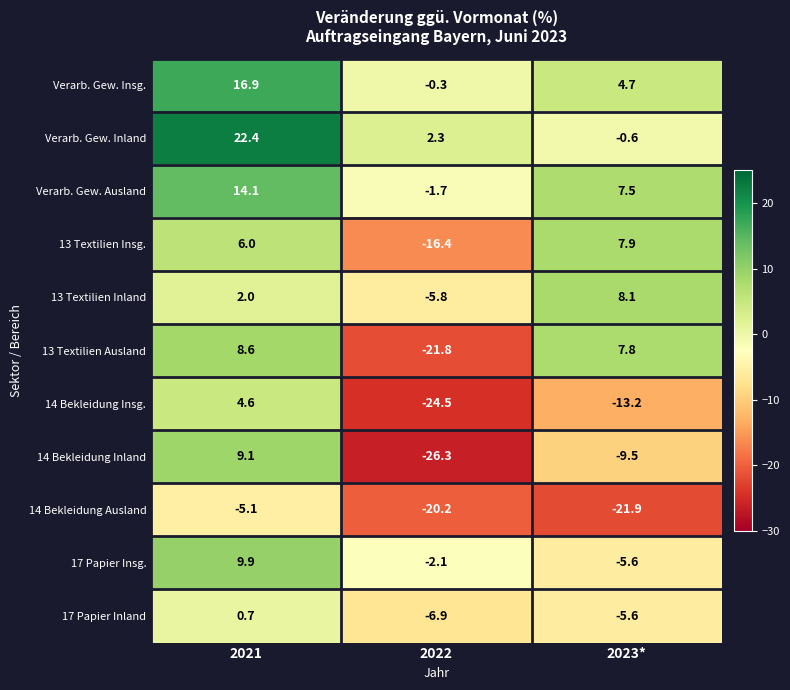

Which series changed the most between 2021 and 2022?

14 Bekleidung Inland